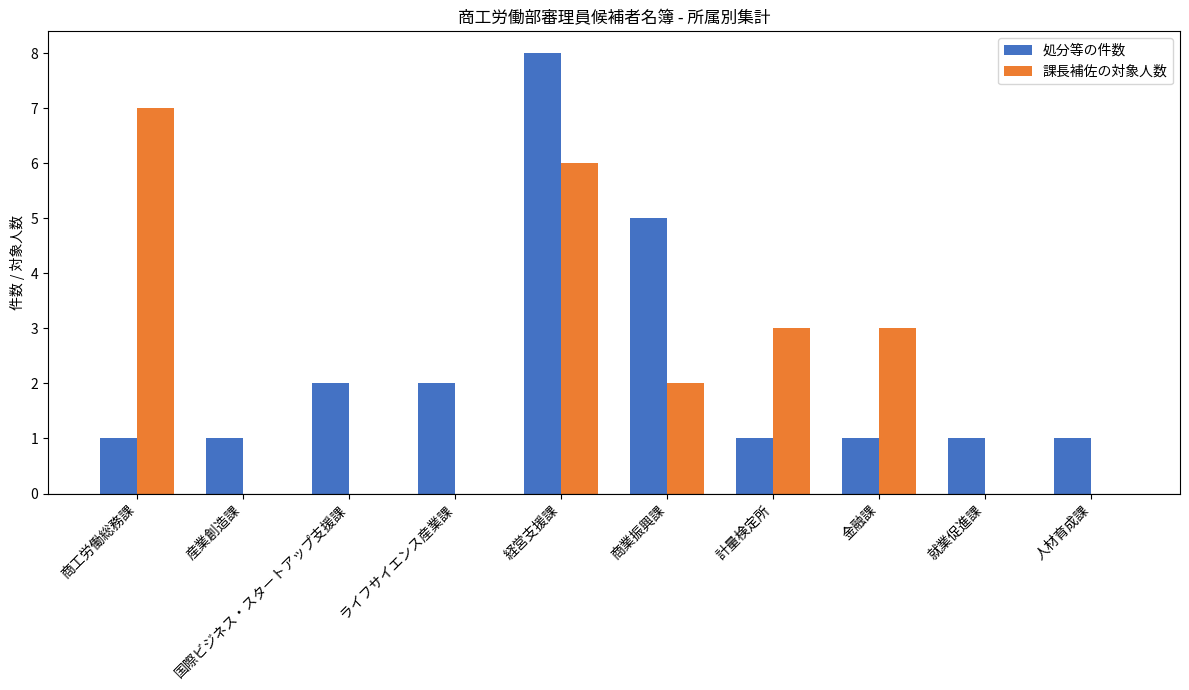

At which category is the sum across all series the highest?

経営支援課